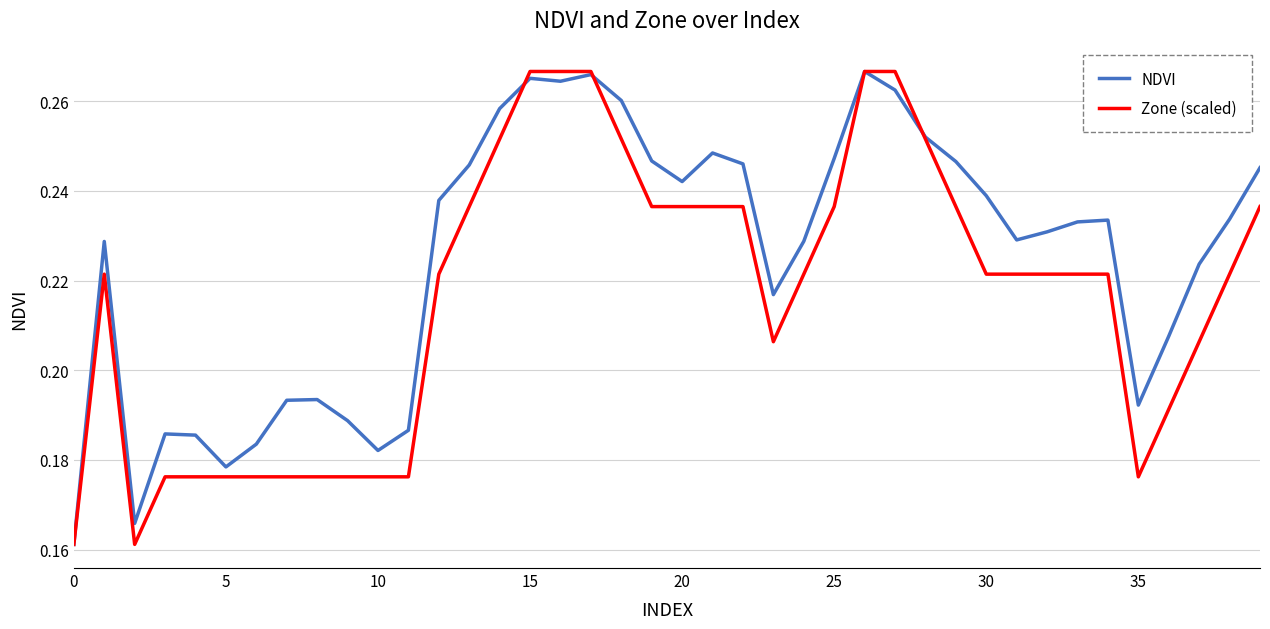

Which series has the largest total across all categories?

NDVI